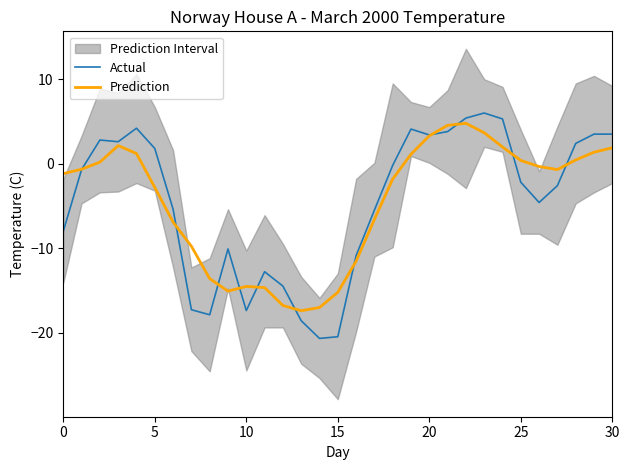

What is the average value of the Prediction series?

-4.5